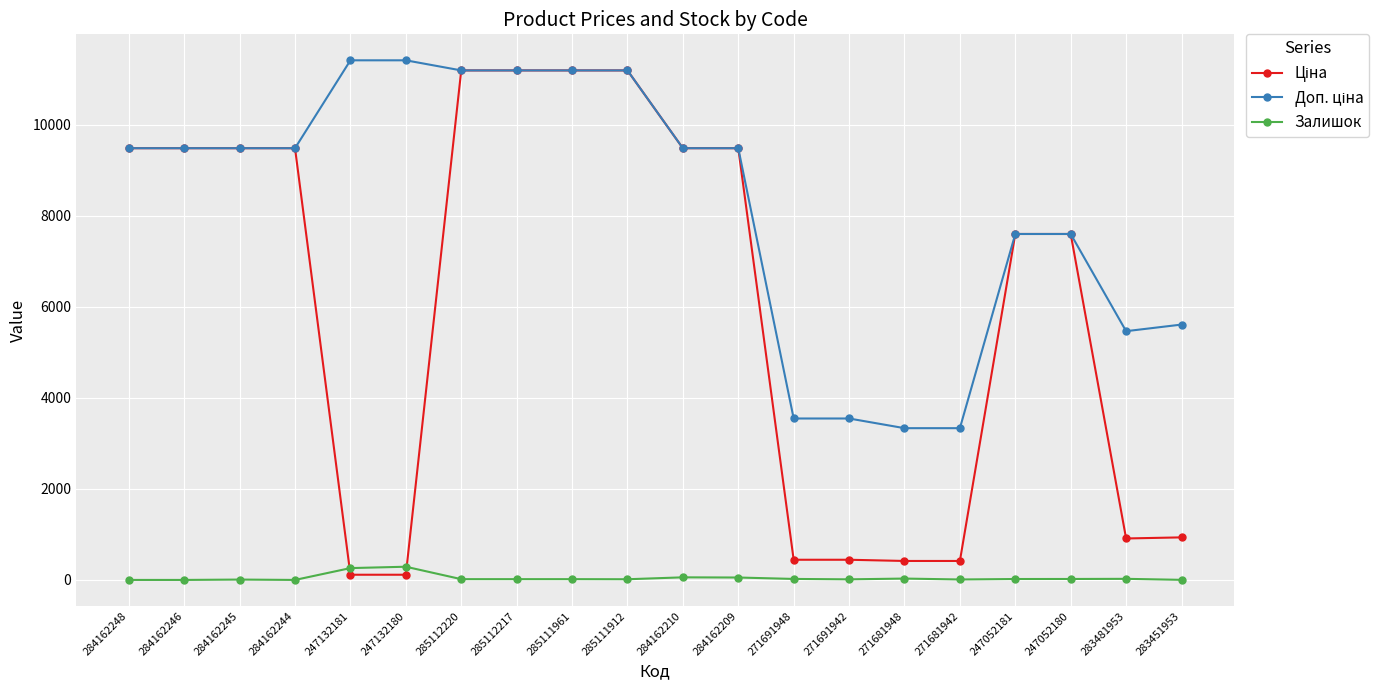

True or false: Залишок has more than 1 points higher than both neighbors.

True